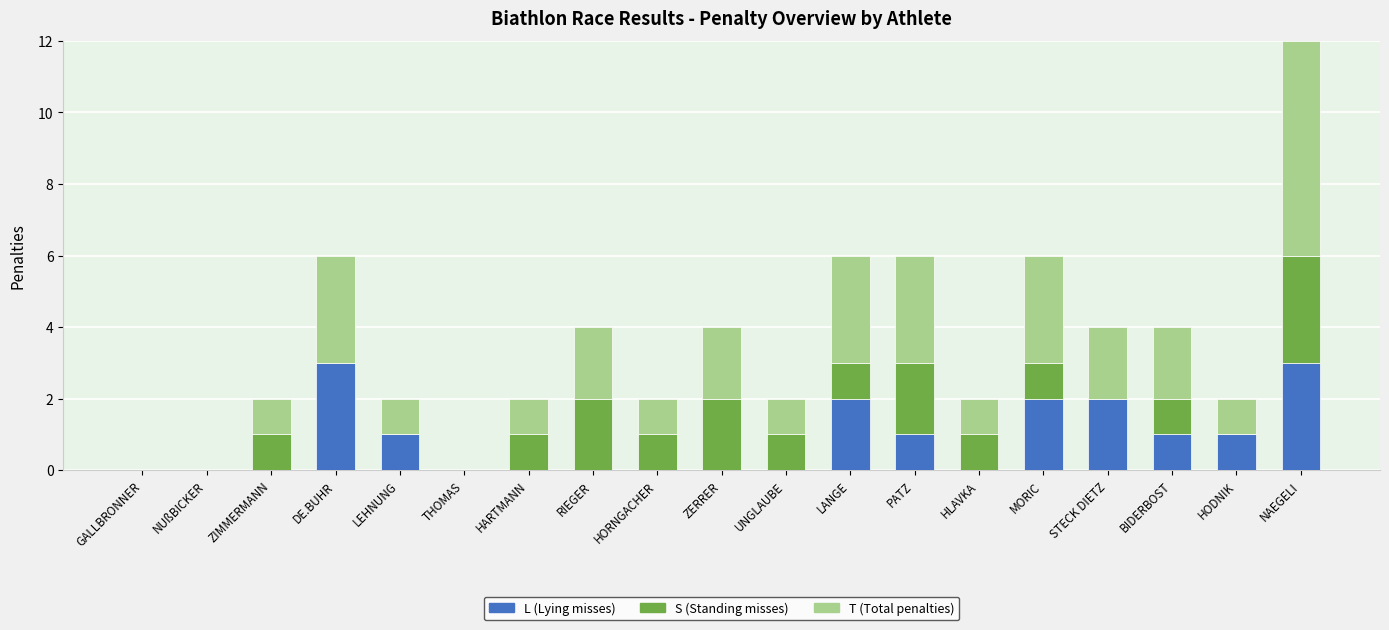

What is the total value across all series at PATZ?

6